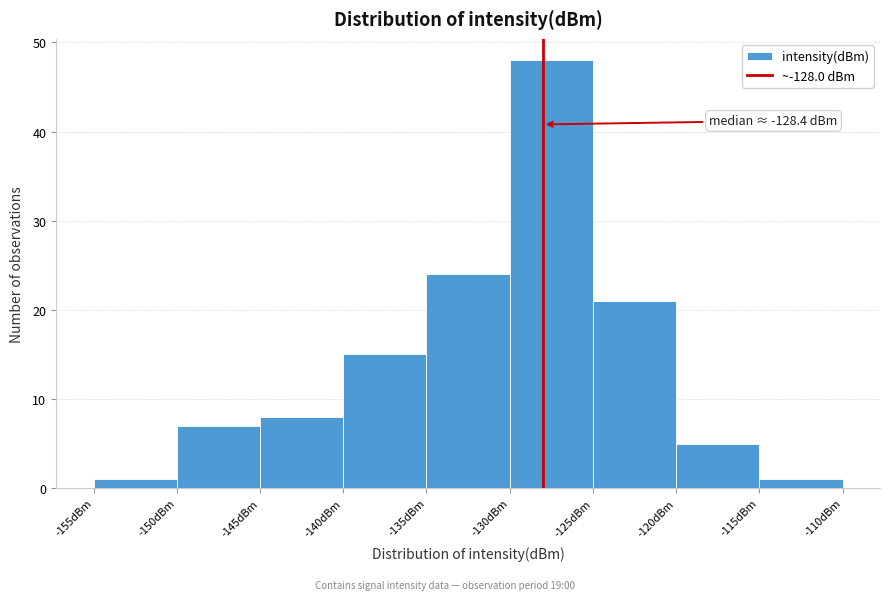

Which range on the x-axis has the tallest bar?

-130 to -125